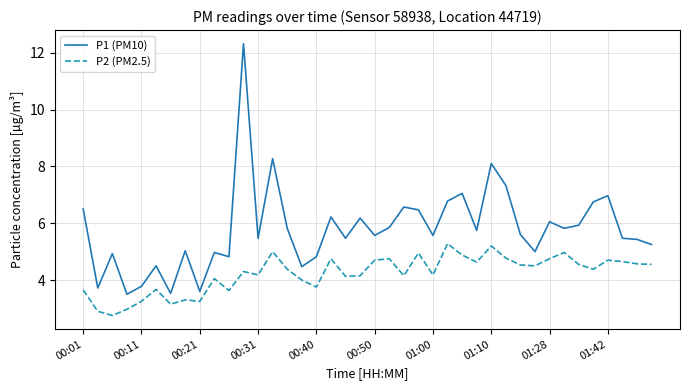

List the series in order of their peak value, lowest first.

P2 (PM2.5), P1 (PM10)